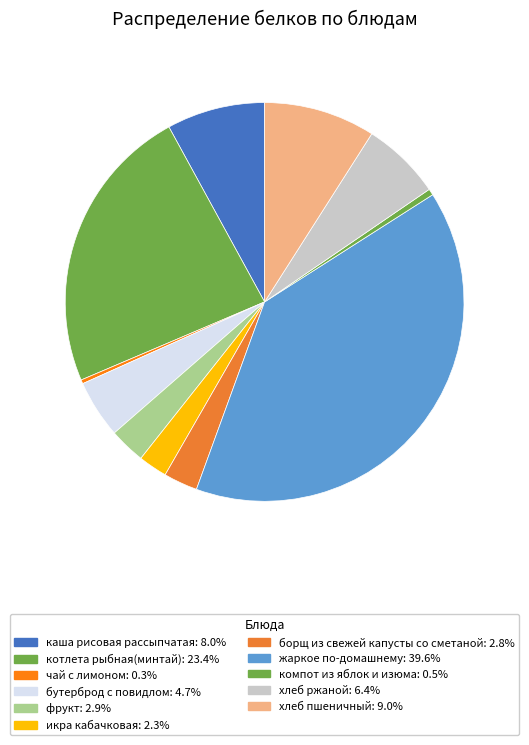

What percentage is the компот из яблок и изюма slice, to the nearest percent?

1%